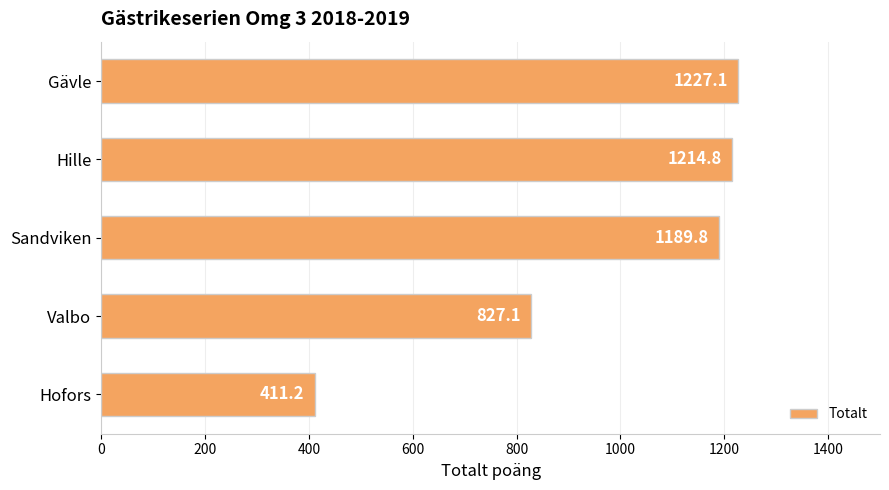

Reading top to bottom, transcribe all the data shown in this chart.

1227.1	1214.8	1189.8	827.1	411.2